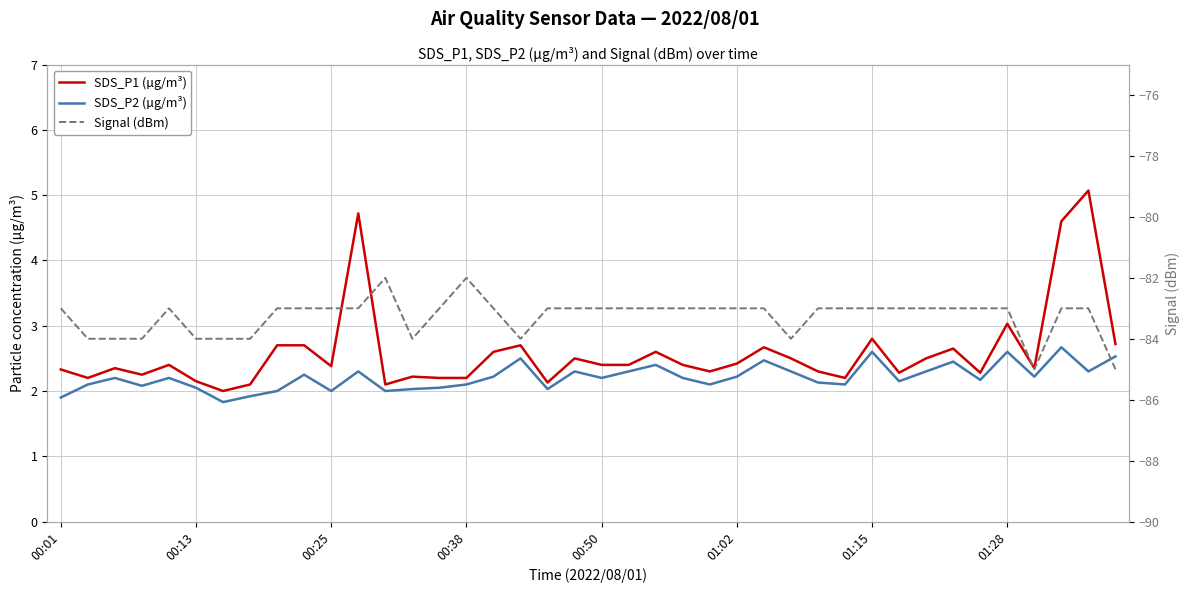

Between 00:13 and 24, which series saw the biggest shift?

Signal (dBm)